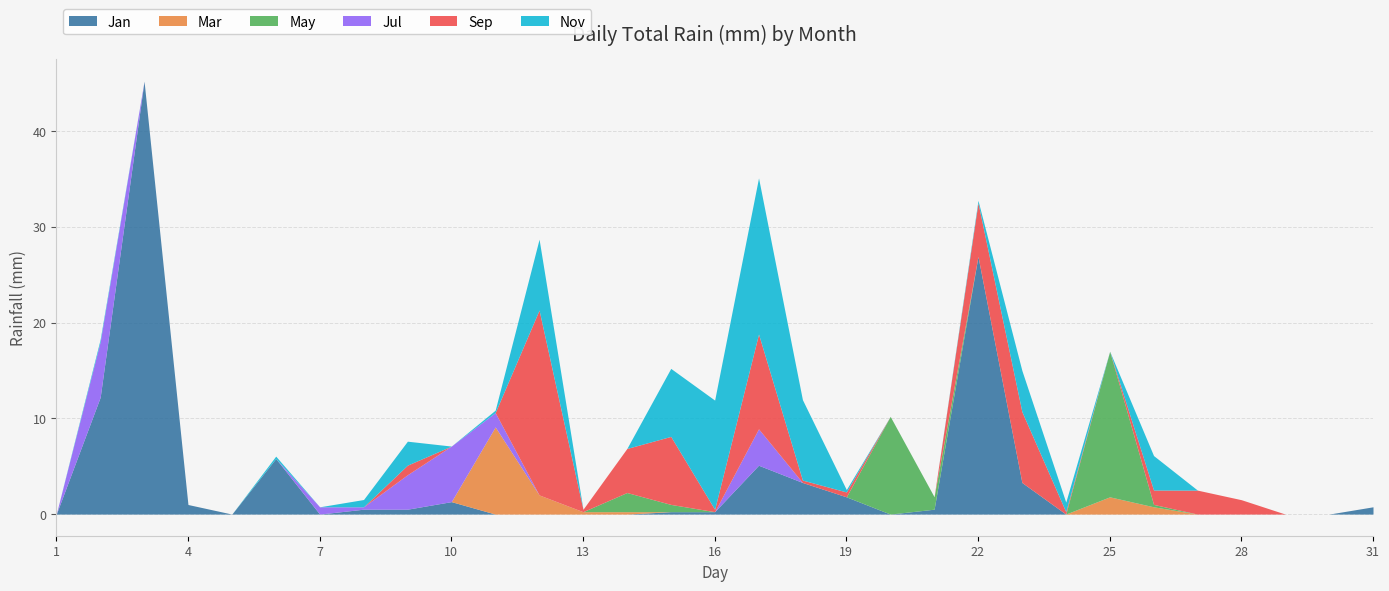

Does the chart display data point markers on the line(s)?

No